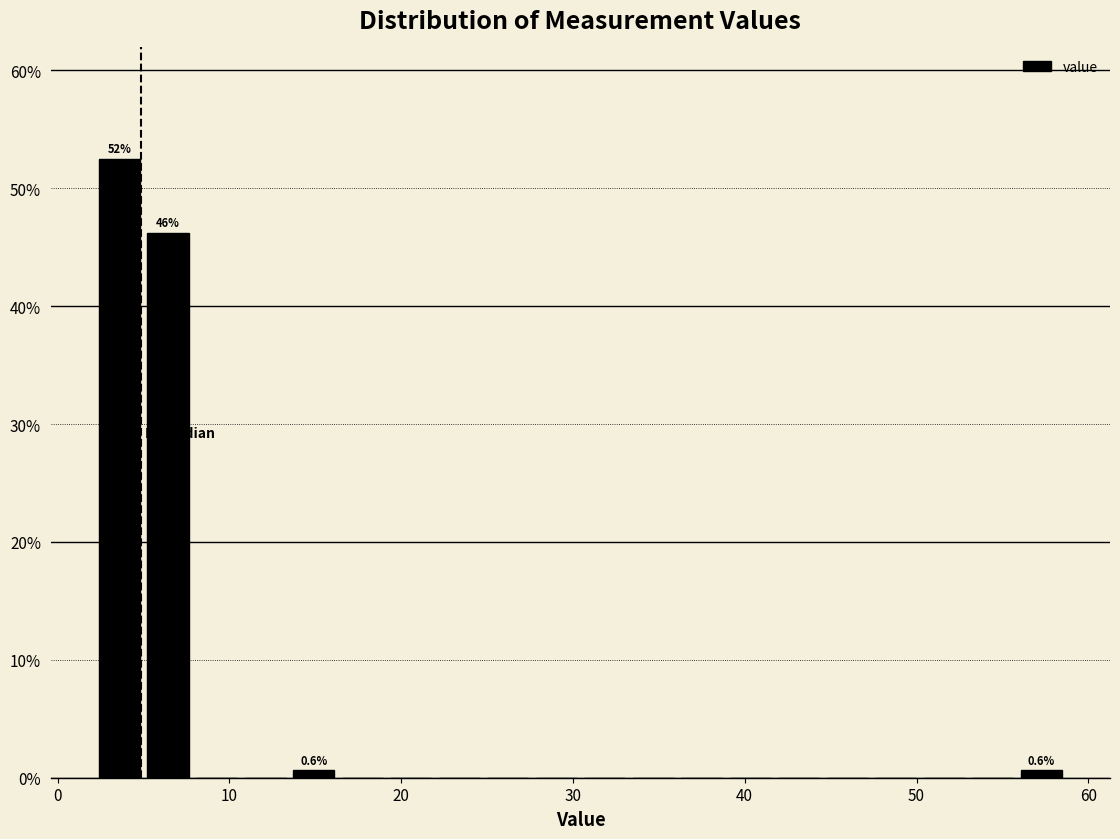

Around what value on the x-axis is the tallest bar? Give the approximate position of its centre, as read against the axis.

4